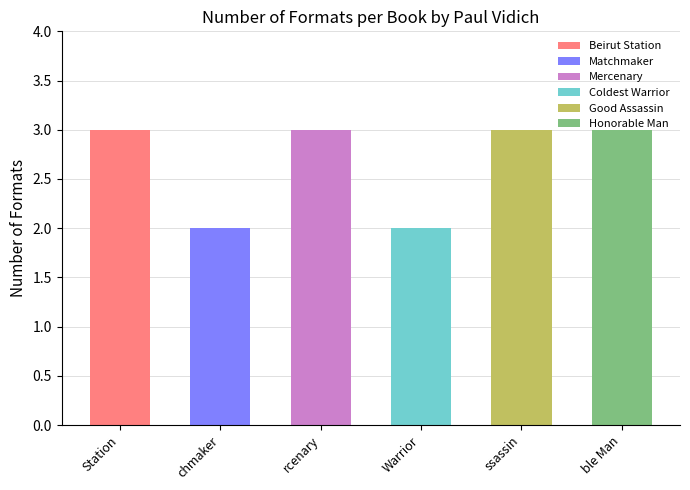

Reading left to right, list all the values displayed in this chart.

Beirut Station=3	Matchmaker=2	Mercenary=3	Coldest Warrior=2	Good Assassin=3	Honorable Man=3